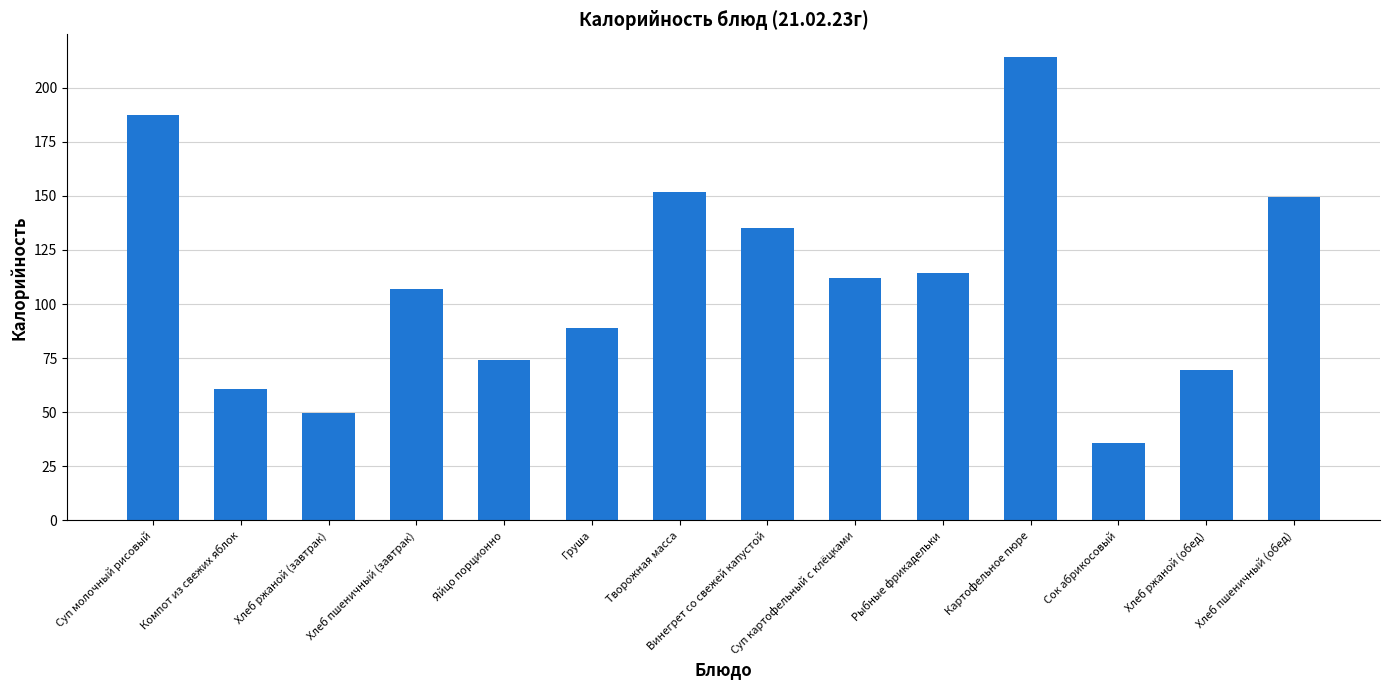

Which category has the lowest value across all series?

Сок абрикосовый